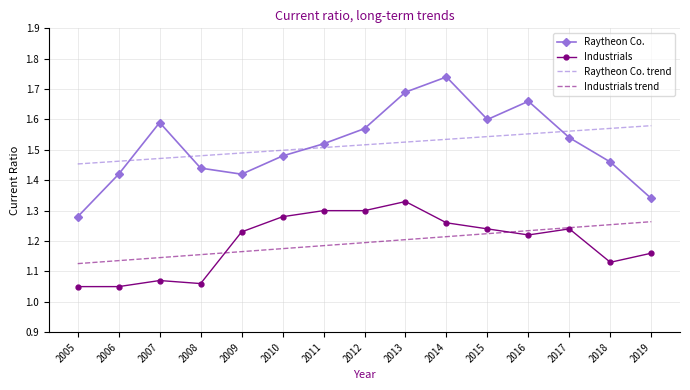

True or false: Industrials and Raytheon Co. trend cross at least once.

False